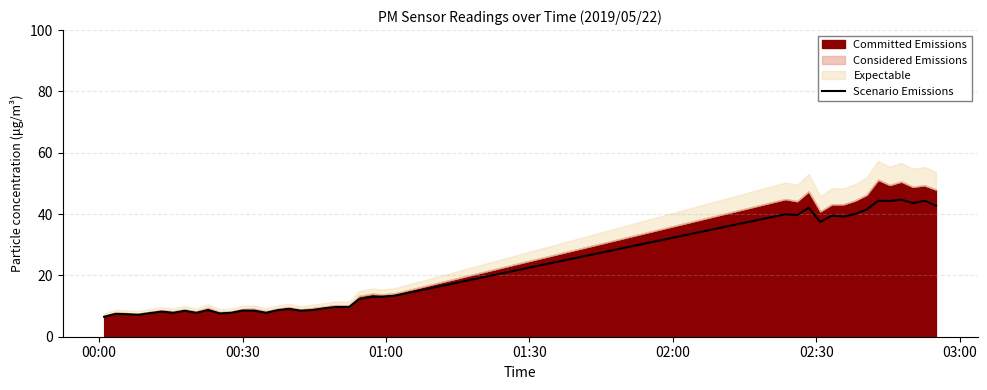

Does the chart have visible grid lines?

Yes